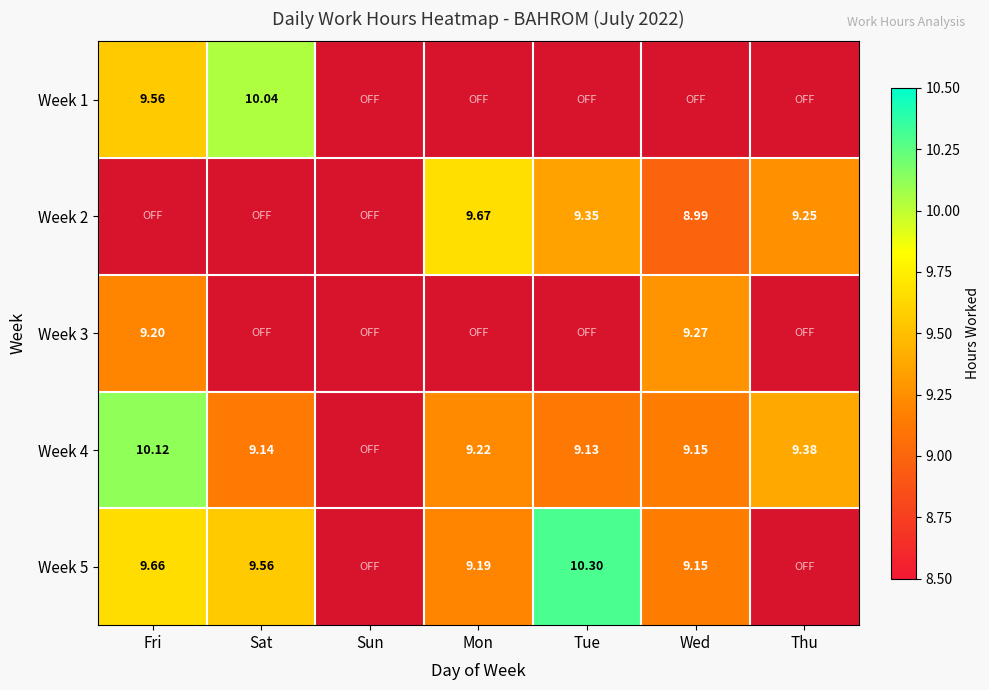

List the series in order of their peak value, lowest first.

Week 3, Week 2, Week 1, Week 4, Week 5